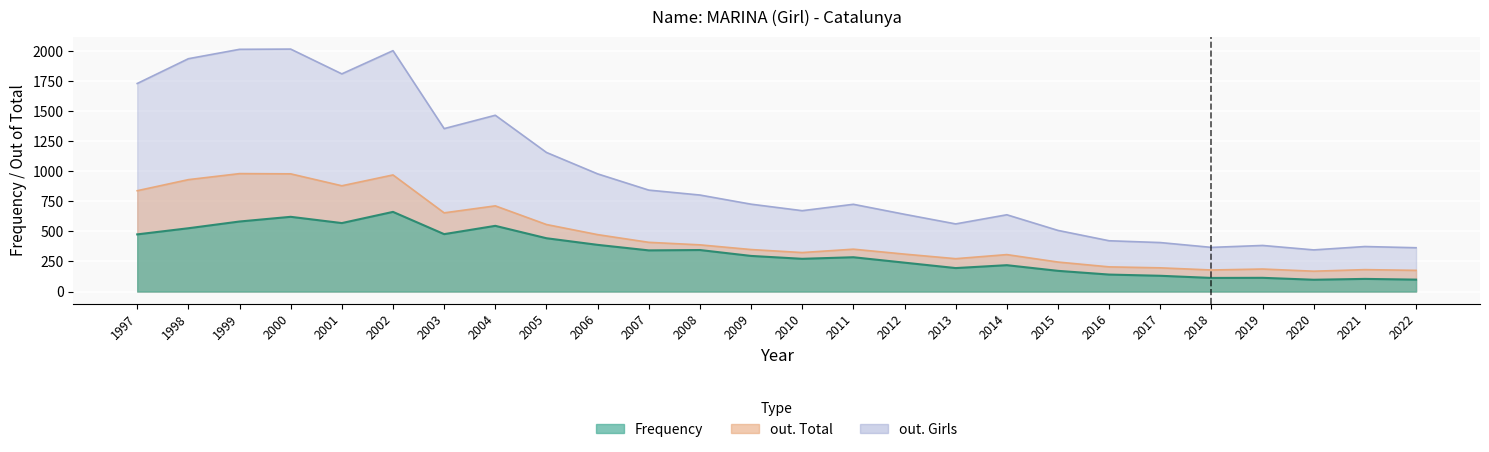

Between 2003 and 2022, which series saw the biggest shift?

out. Girls